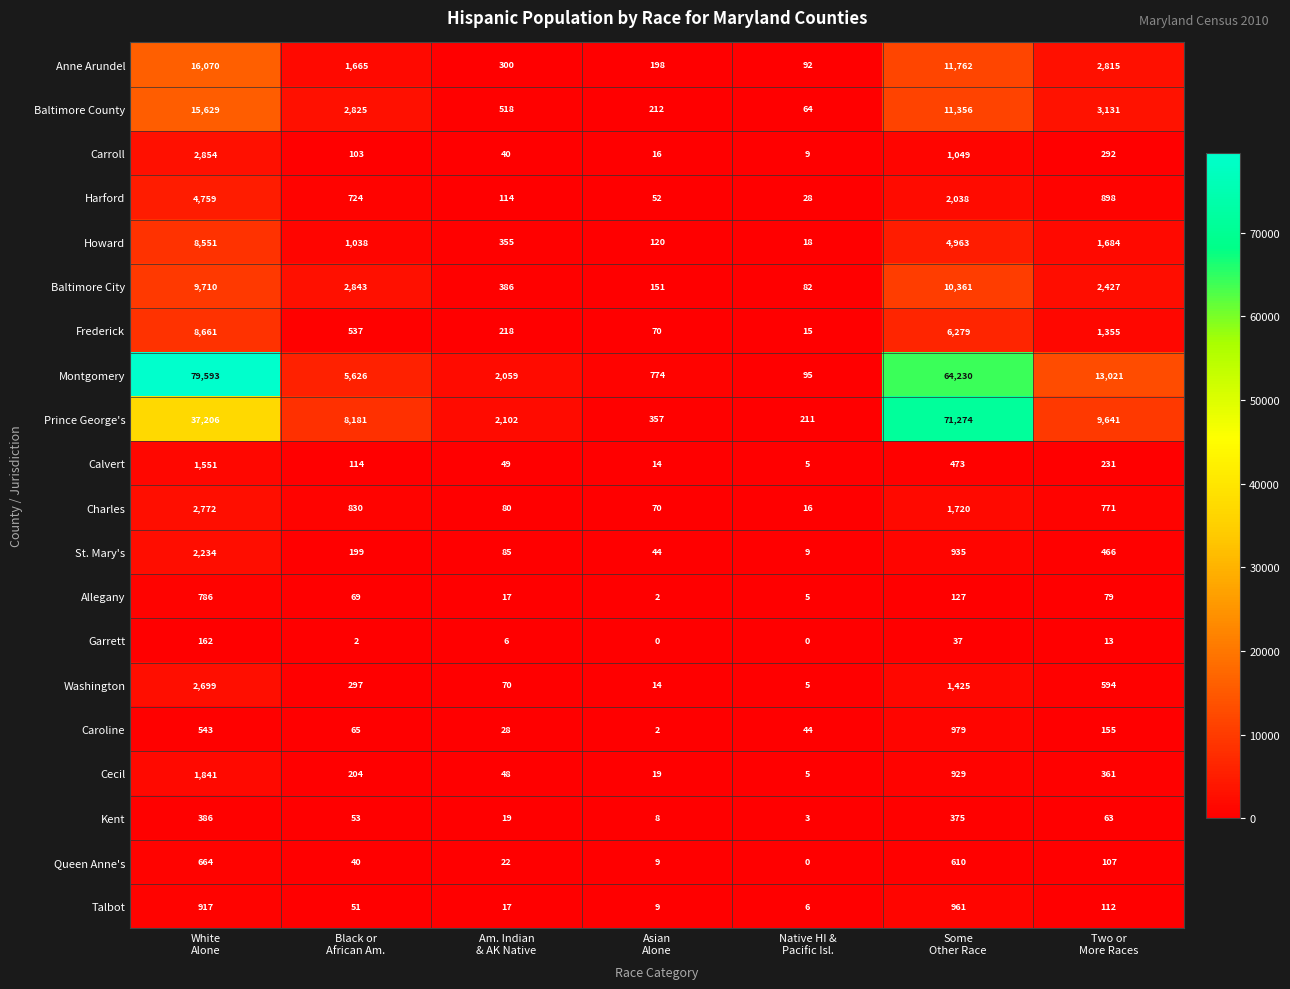

List the series in order of their peak value, lowest first.

Garrett, Kent, Queen Anne's, Allegany, Talbot, Caroline, Calvert, Cecil, St. Mary's, Washington, Charles, Carroll, Harford, Howard, Frederick, Baltimore City, Baltimore County, Anne Arundel, Prince George's, Montgomery